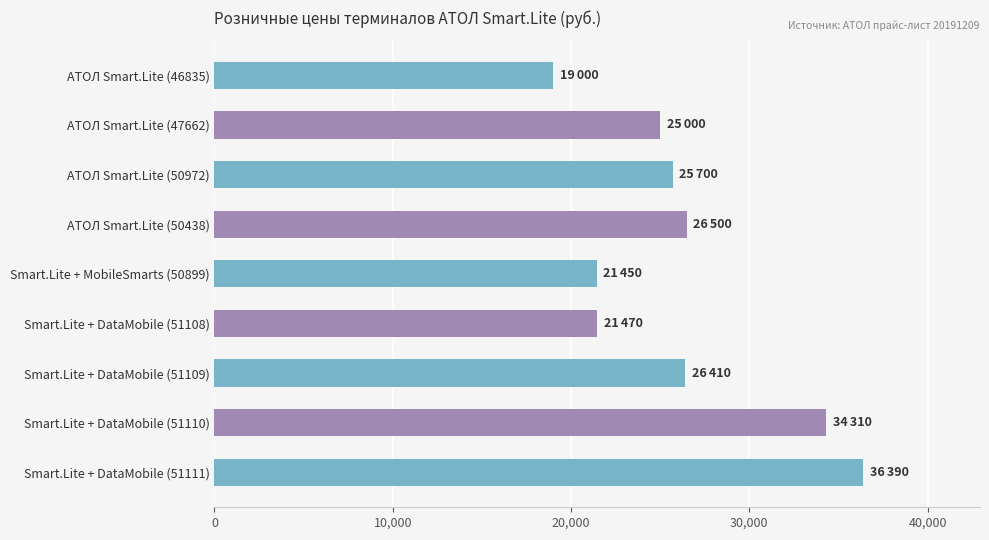

What is the difference between the maximum and minimum values?

17390